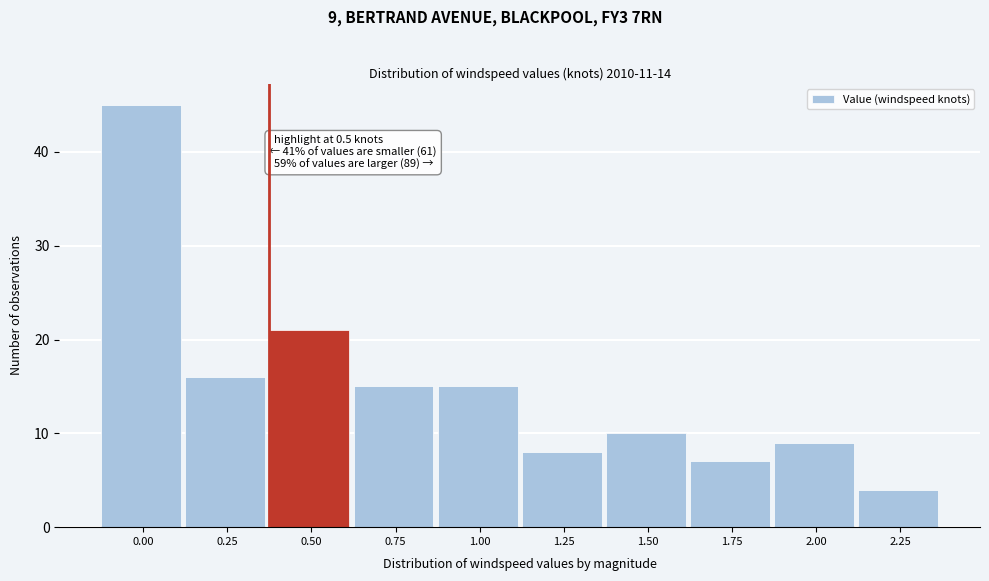

Reading right to left, transcribe all the data shown in this chart.

2.25=4	2.00=9	1.75=7	1.50=10	1.25=8	1.00=15	0.75=15	0.50=21	0.25=16	0.00=45